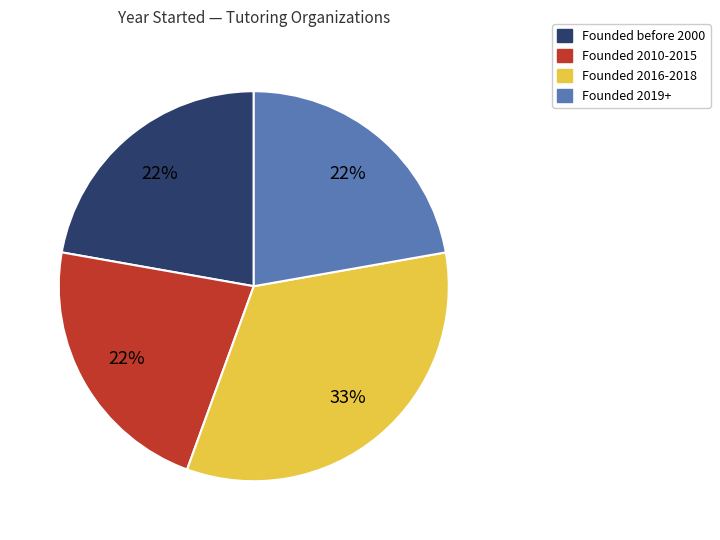

Is there a majority slice in this chart?

No